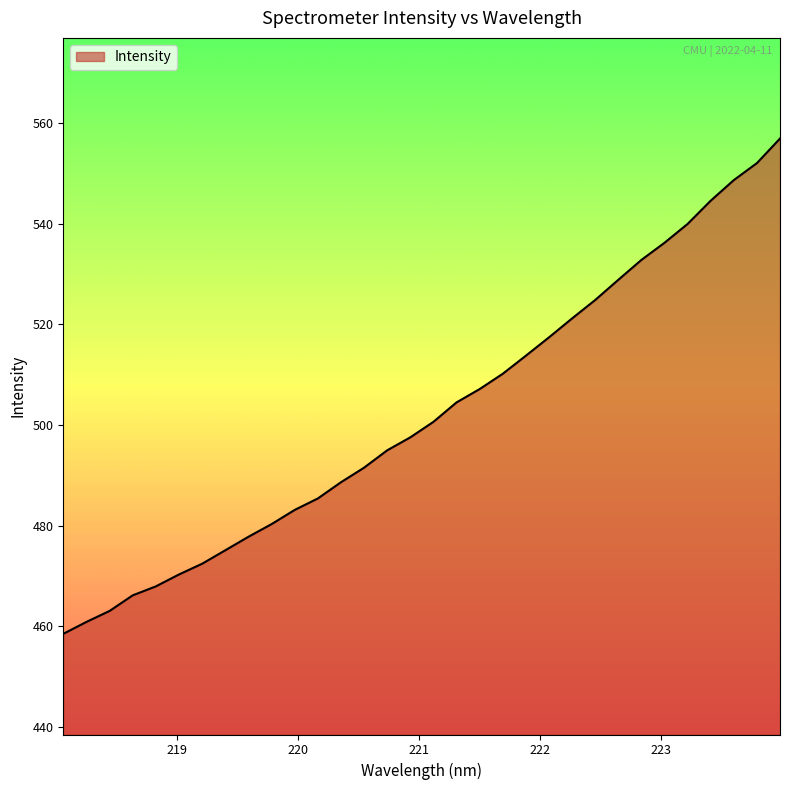

What is the minimum value shown in the chart?

458.5